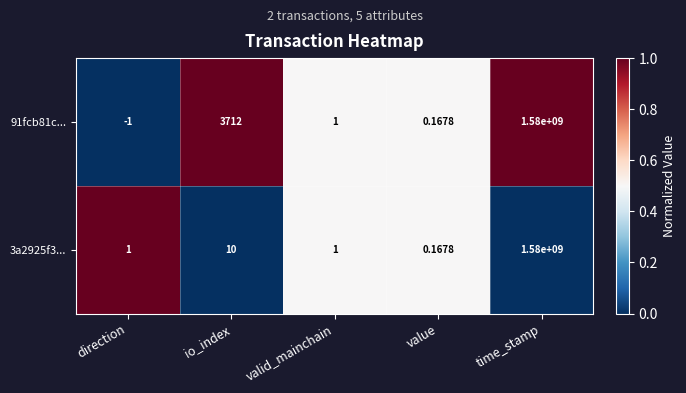

At which category does the chart reach its minimum across all series?

direction